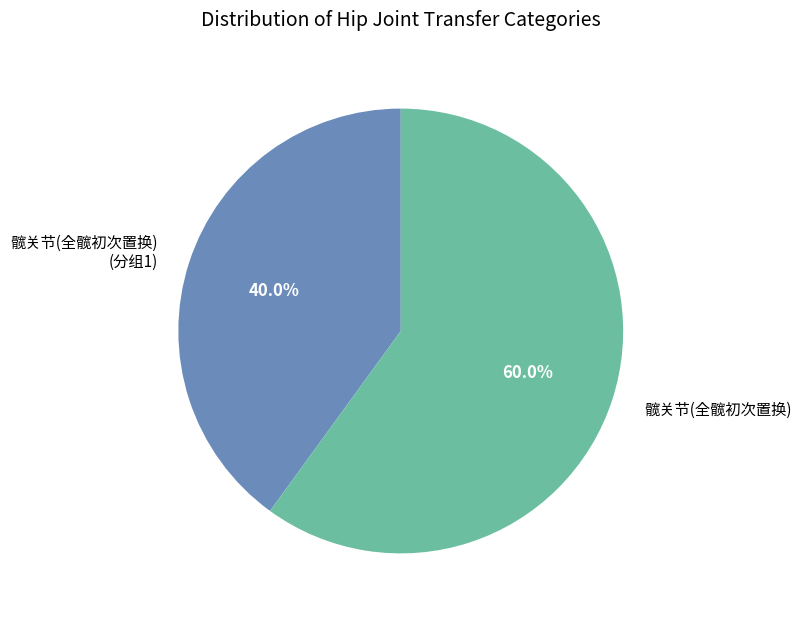

How many slices are in this pie chart?

2